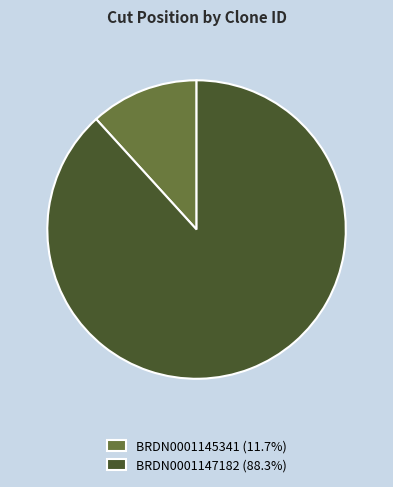

Do BRDN0001145341 (11.7%) and BRDN0001147182 (88.3%) together represent more than half of the pie?

Yes